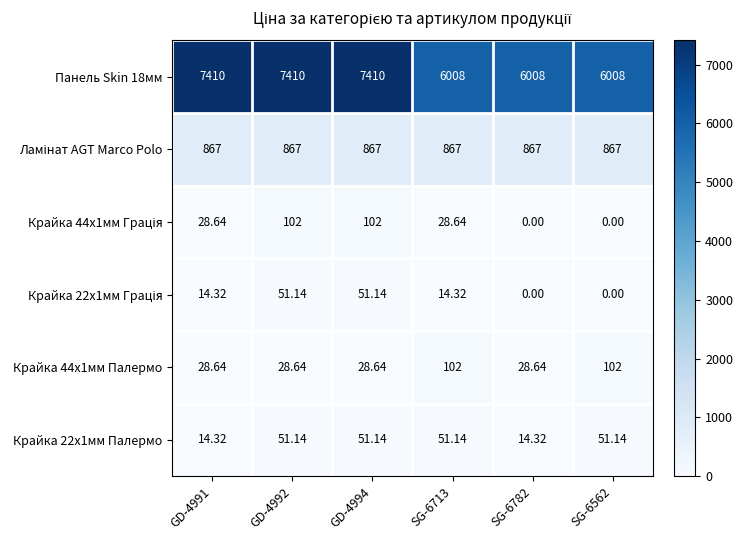

At which category is the sum across all series the highest?

GD-4992